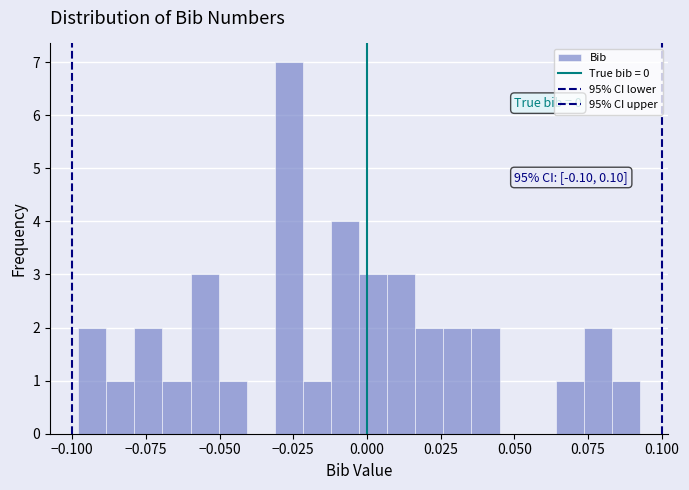

Read against the x-axis, roughly where is the centre of the tallest bar?

-0.025